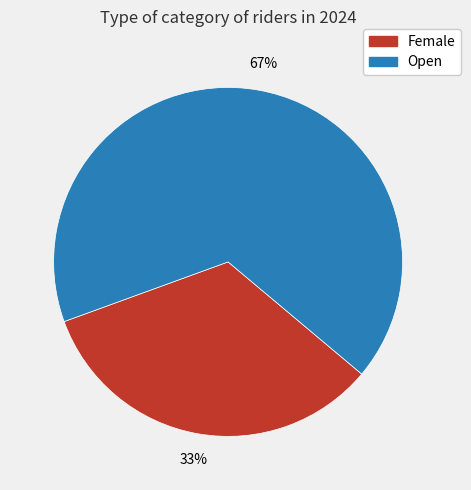

Is it true that Female is 24% of the pie?

False